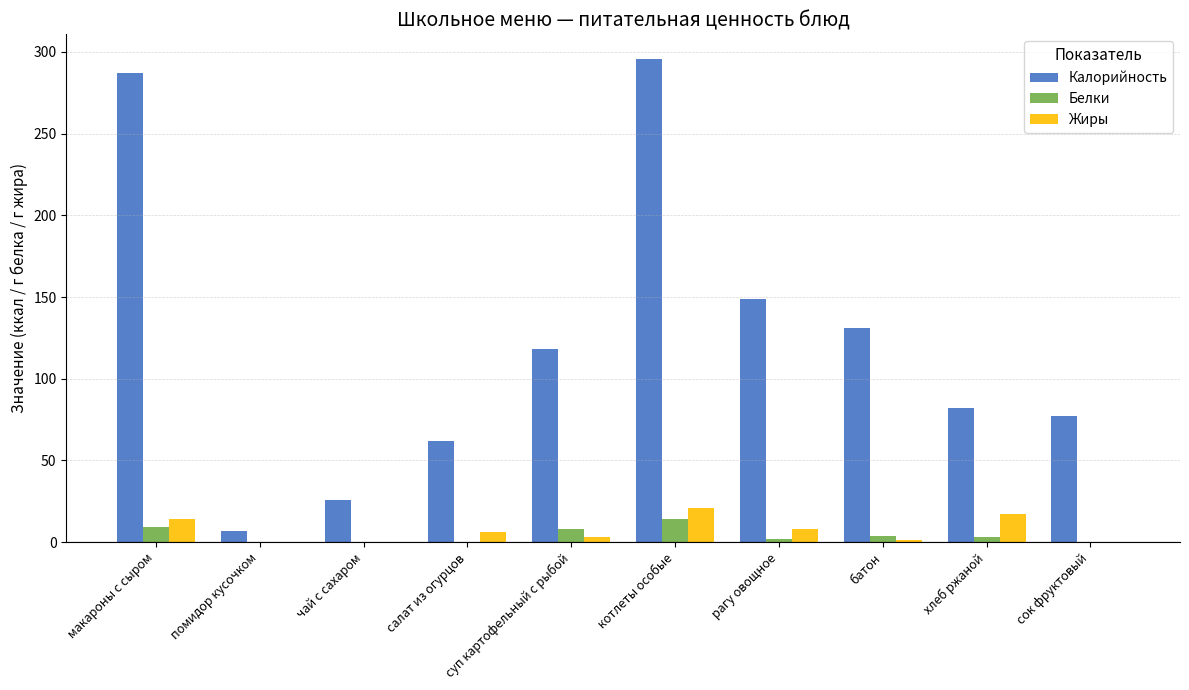

The value of Белки at чай с сахаром is 0.0. True or false?

True